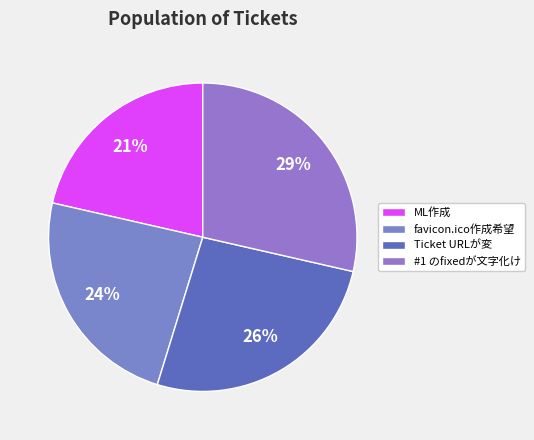

To the nearest percent, what is the combined percentage of Ticket URLが変 and #1 のfixedが文字化け?

55%